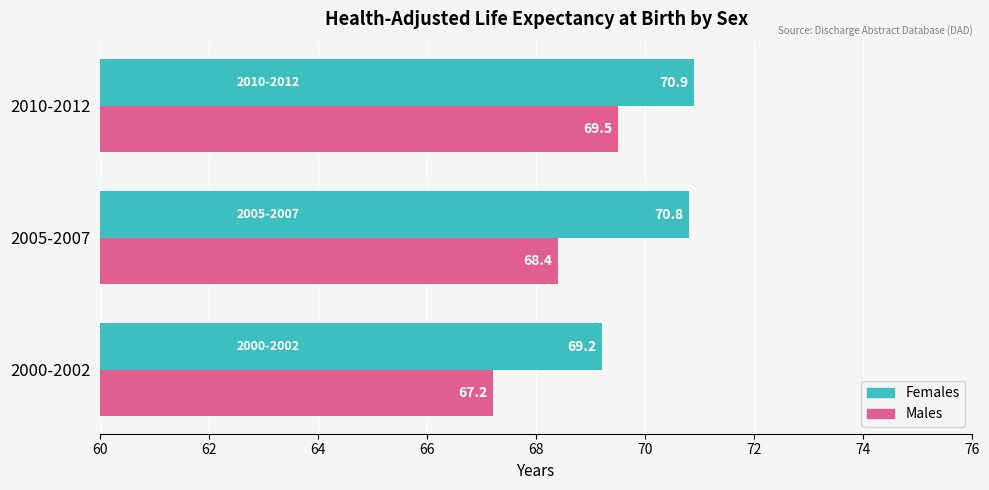

Which series has the largest total across all categories?

Females